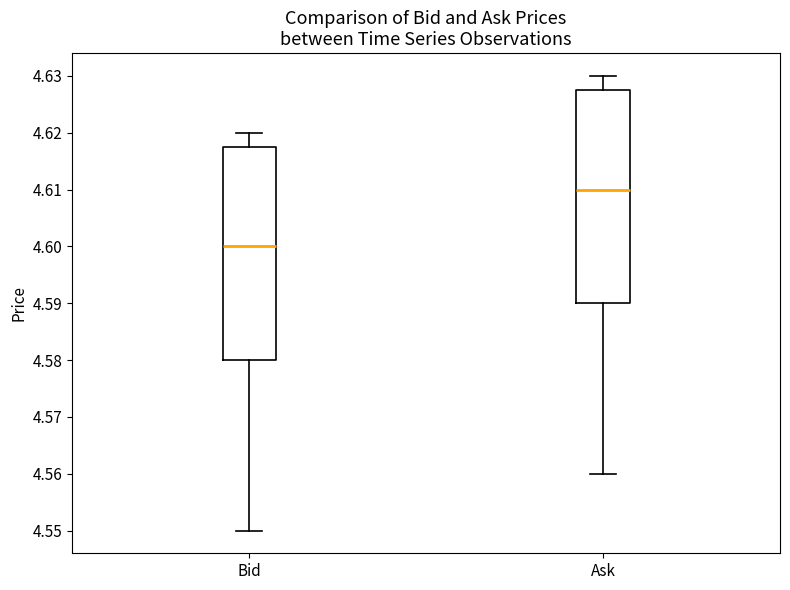

Where does the median line of the box for Bid sit on the y-axis? The values are not printed on the chart, so give them approximately, as read against the axis.

4.600